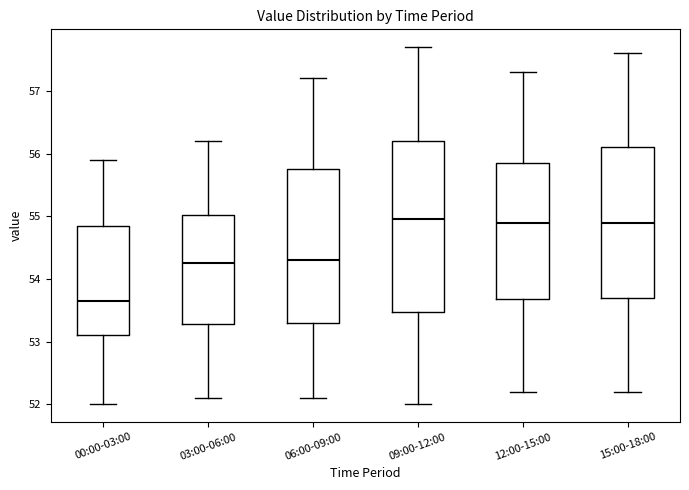

Reading left to right, read every box against the y-axis: the position of its median line, the range the box covers, and the ends of its whiskers. The values are not printed on the chart, so give them approximately, as read against the axis.

00:00-03:00: median 53.7, box 53.1 to 54.9, whiskers 52.0 to 55.9
03:00-06:00: median 54.3, box 53.3 to 55.0, whiskers 52.1 to 56.2
06:00-09:00: median 54.3, box 53.3 to 55.8, whiskers 52.1 to 57.2
09:00-12:00: median 55.0, box 53.5 to 56.2, whiskers 52.0 to 57.7
12:00-15:00: median 54.9, box 53.7 to 55.9, whiskers 52.2 to 57.3
15:00-18:00: median 54.9, box 53.7 to 56.1, whiskers 52.2 to 57.6